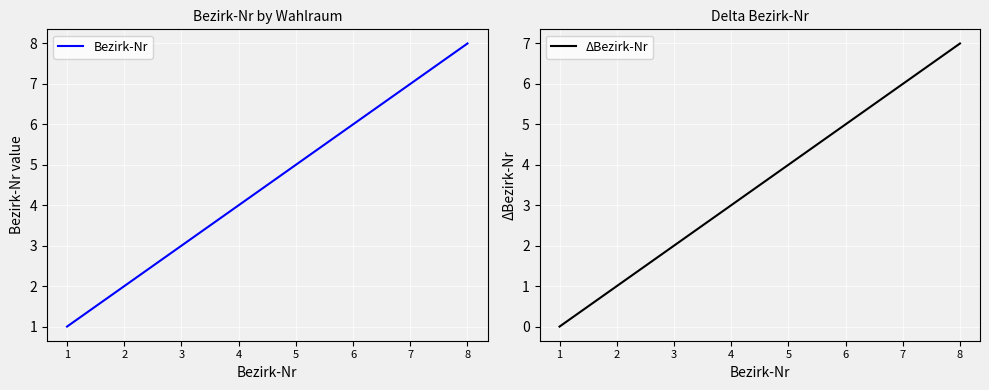

The value of Bezirk-Nr at 4 is 4. True or false?

True